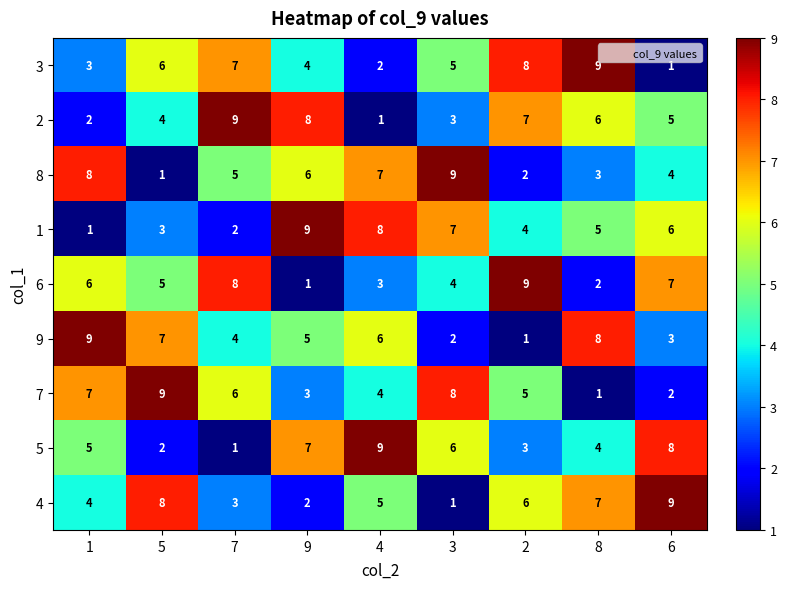

True or false: 9 has a value of 8 at 8.

True